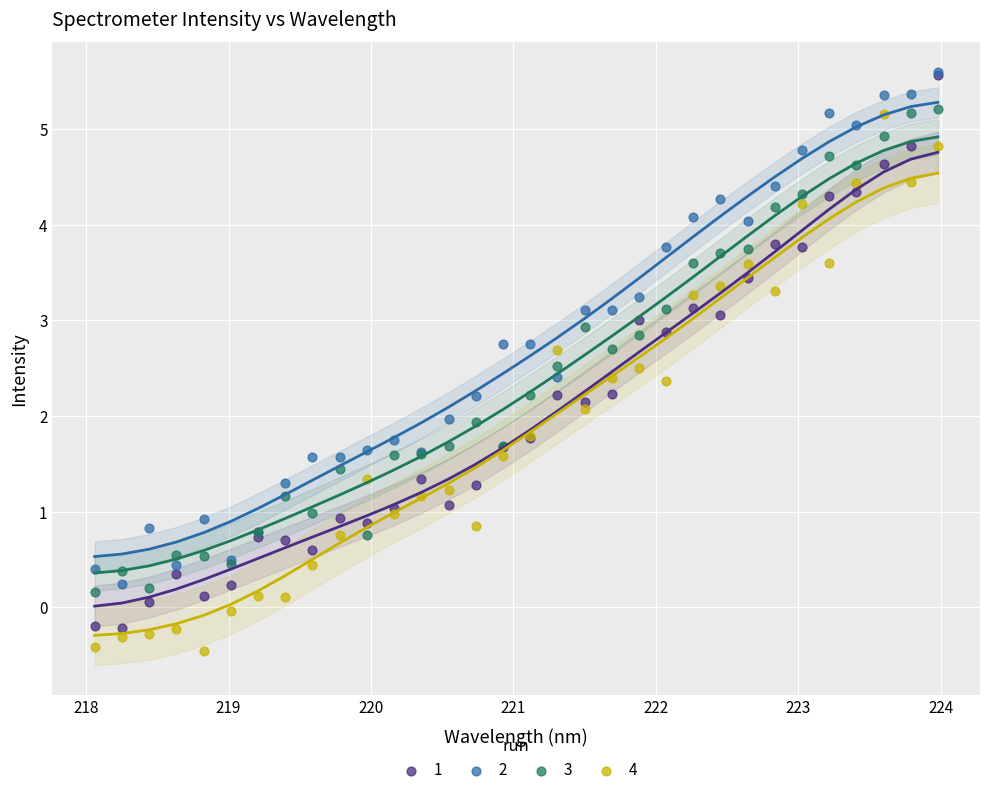

What are all the series names shown in the legend?

1, 2, 3, 4